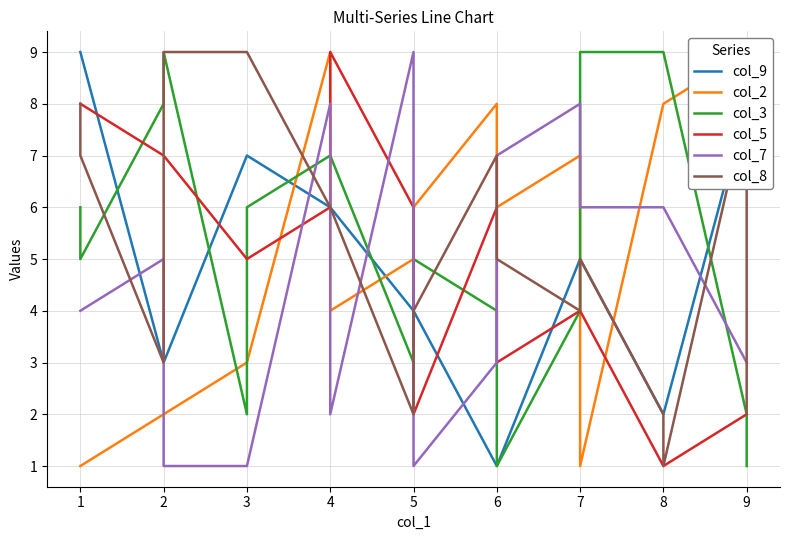

After their last crossing, which series has the higher values: col_5 or col_3?

col_5